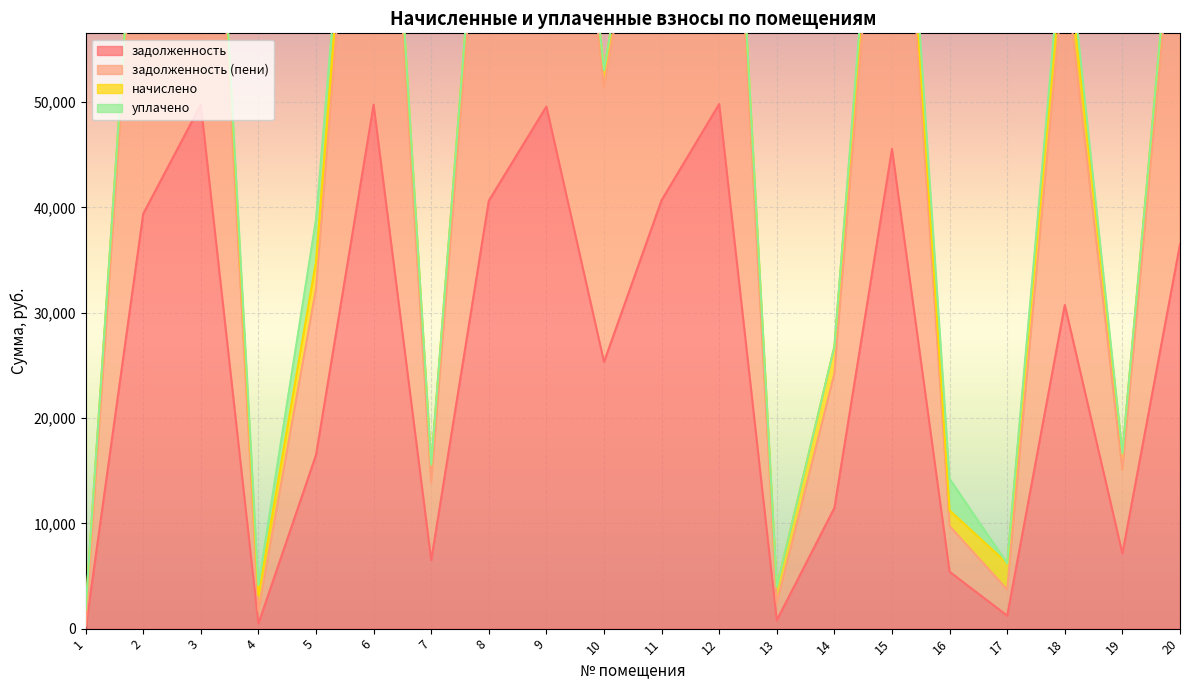

How many values in the задолженность series exceed 30738?

10